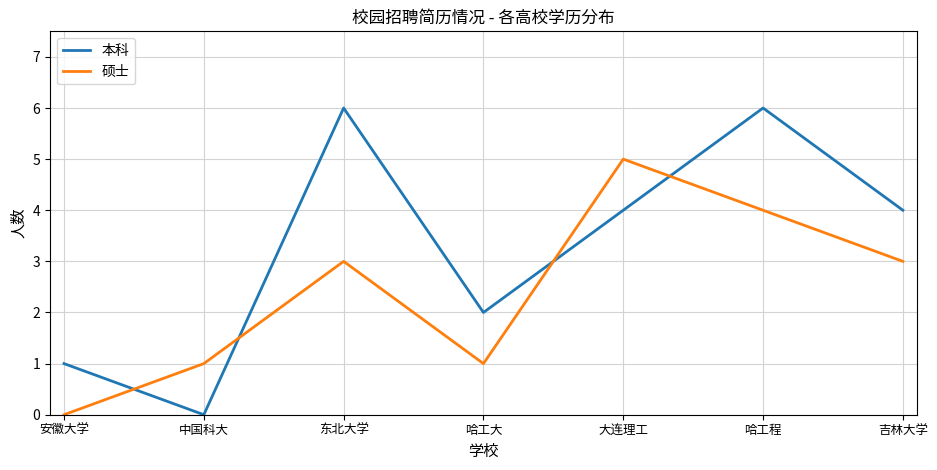

Which series has the widest spread of values?

本科